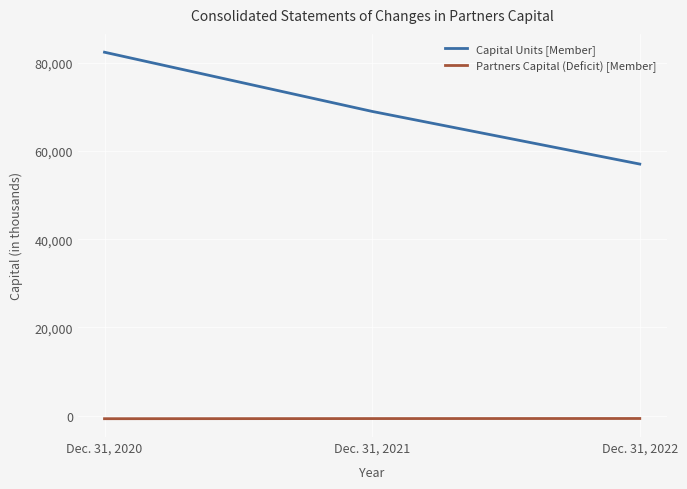

What is the sum of the Capital Units [Member] values at Dec. 31, 2022 and Dec. 31, 2021?

125936